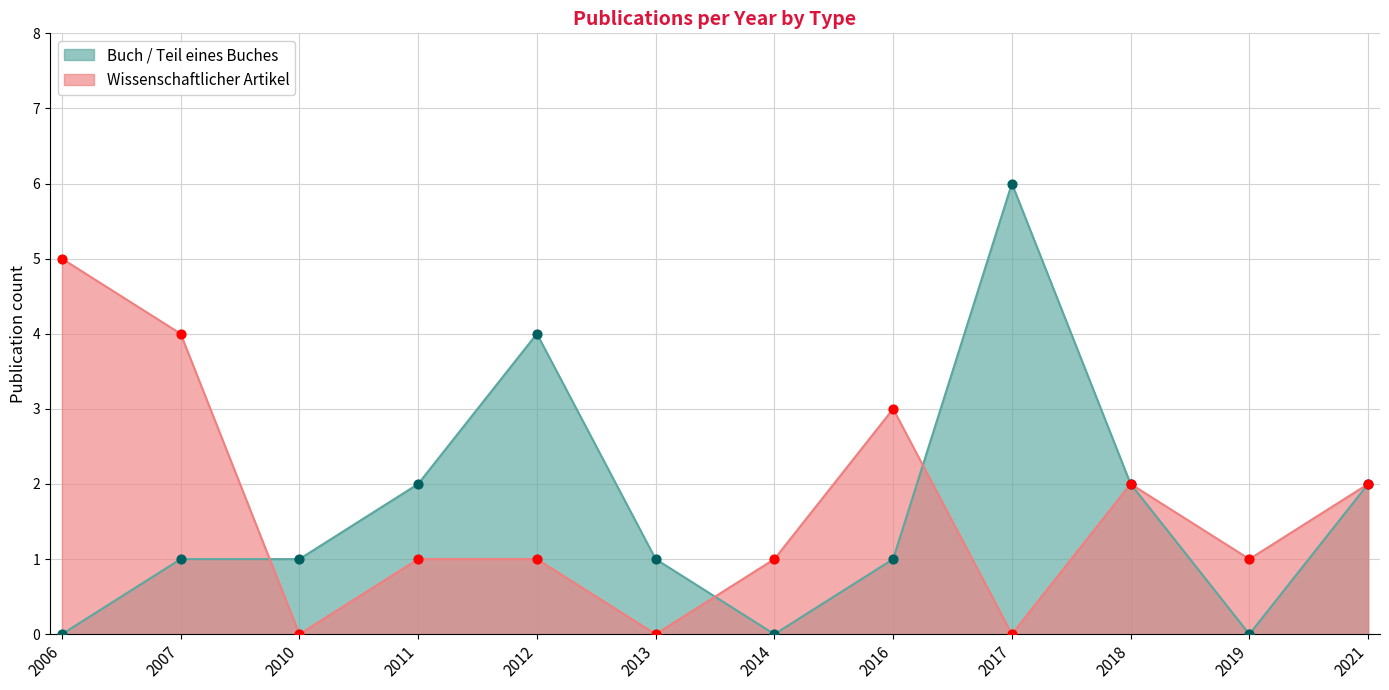

What are all the series names shown in the legend?

Buch / Teil eines Buches, Wissenschaftlicher Artikel